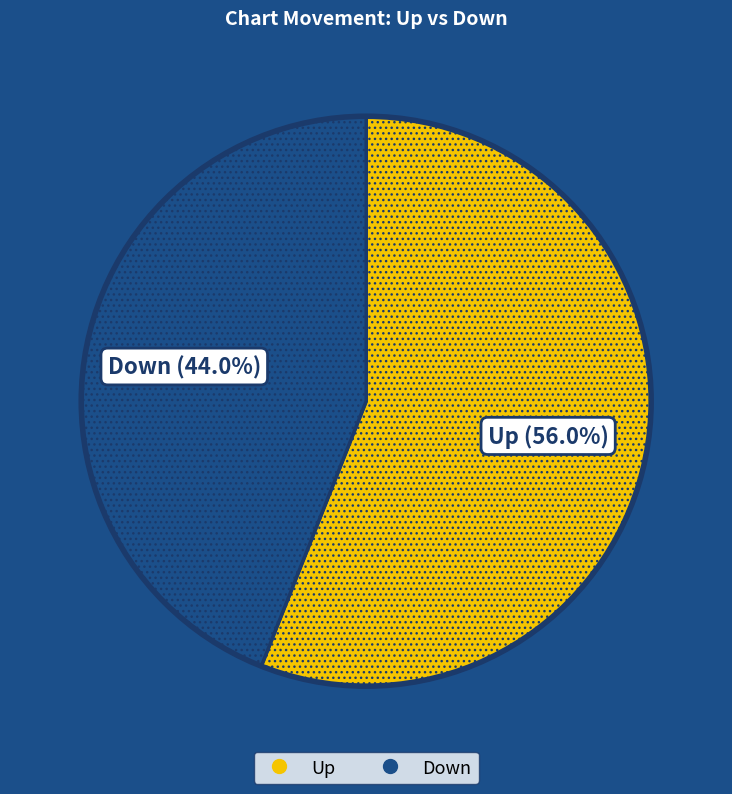

How many slices are in this pie chart?

2